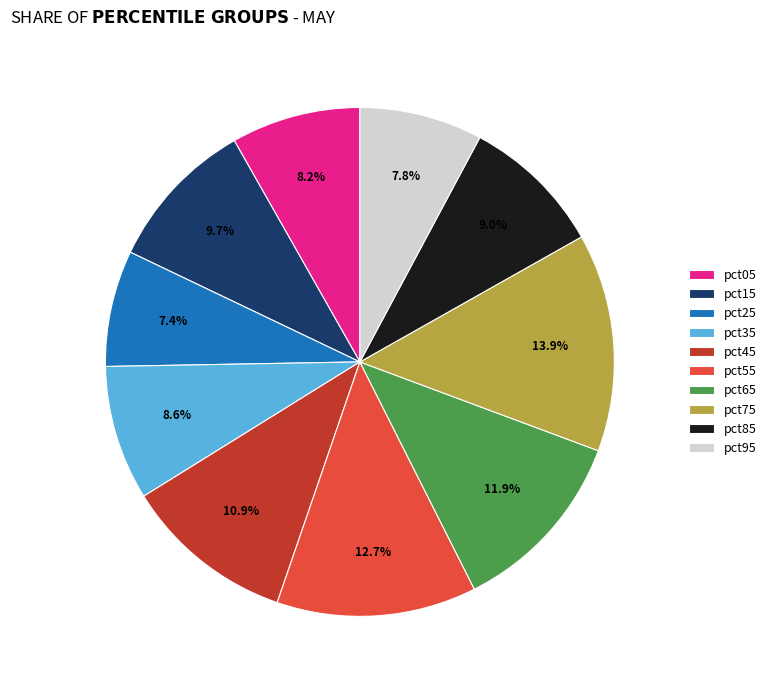

To the nearest percent, what is the difference between the largest and smallest slice percentages?

6%